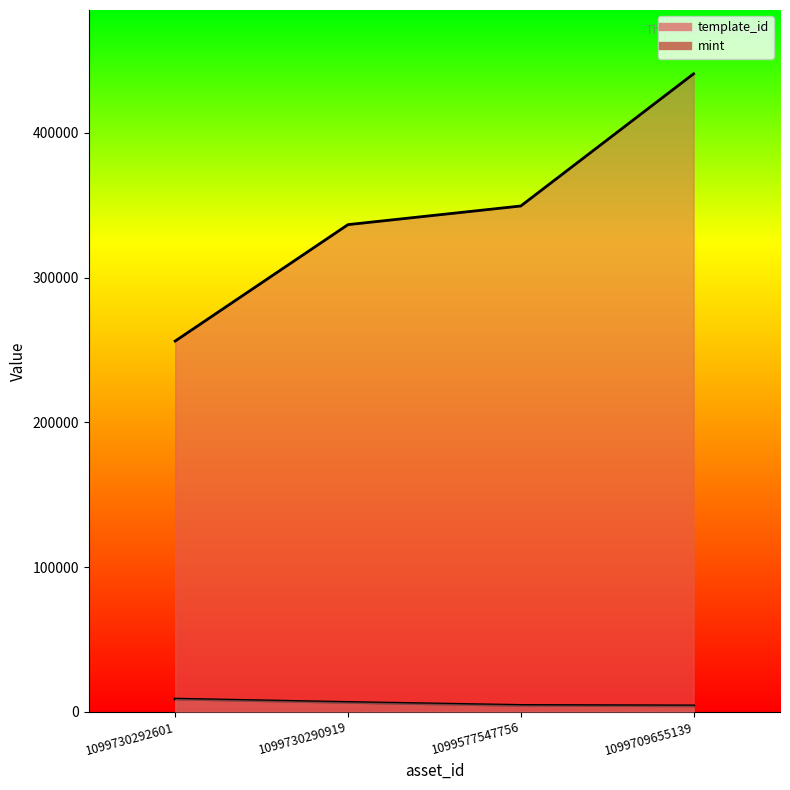

Reading left to right, list all the values displayed in this chart.

template_id: 1099730292601=256179	1099730290919=336643	1099577547756=349523	1099709655139=440886
mint: 1099730292601=8762	1099730290919=6454	1099577547756=4390	1099709655139=4082